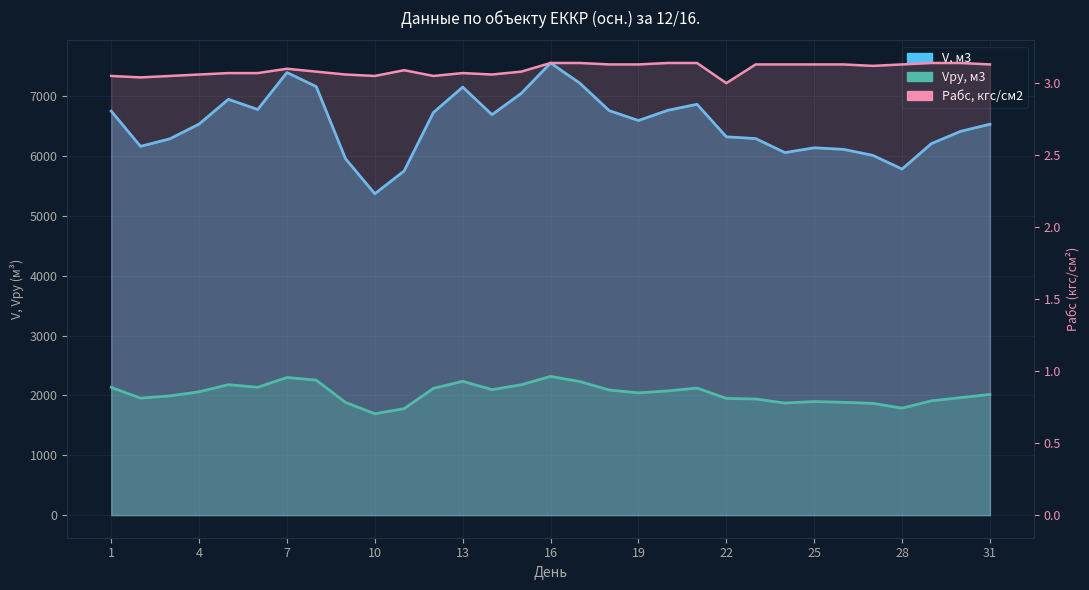

Is the value of V, м3 at 31 greater than the value of Pабс, кгс/см2 at 31?

Yes